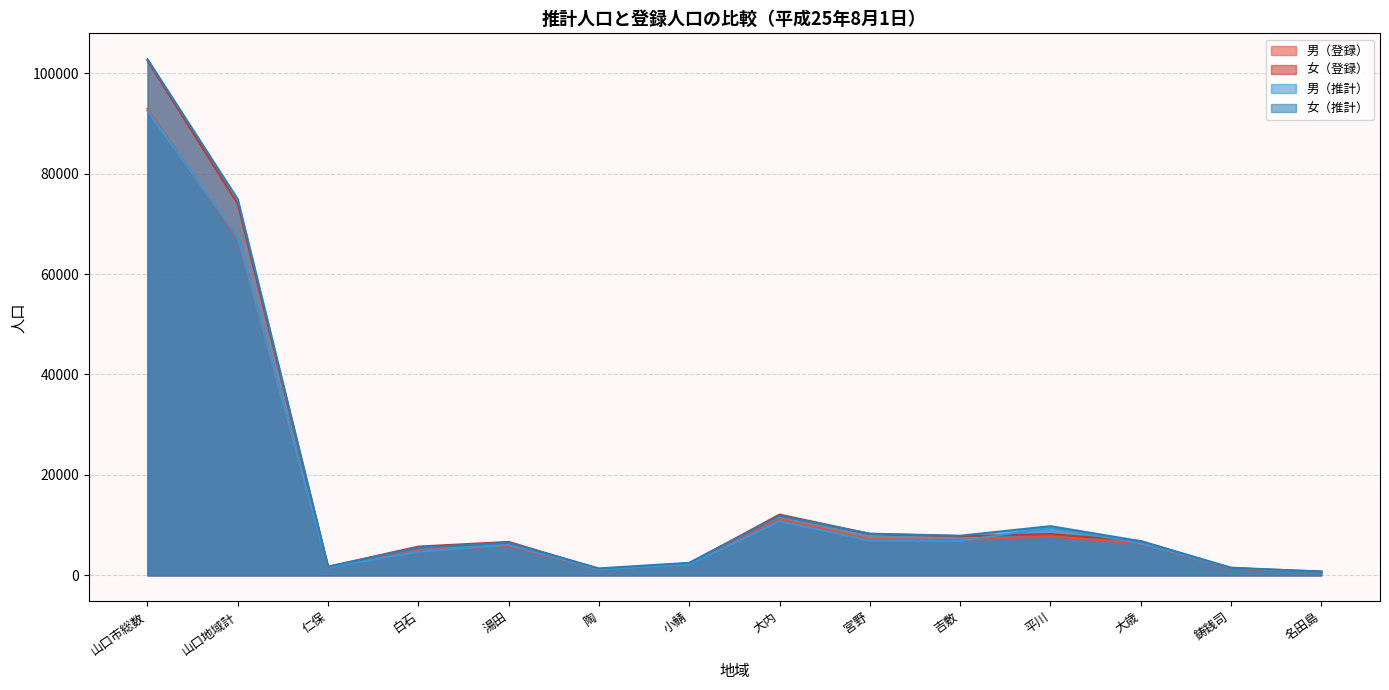

At which category is the sum across all series the highest?

山口市総数